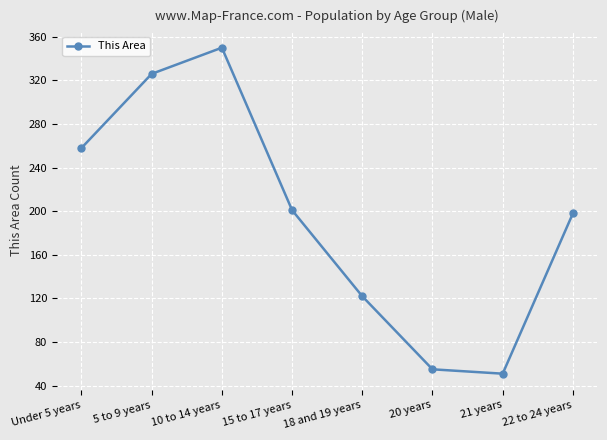

Which has a higher value, 22 to 24 years or Under 5 years?

Under 5 years